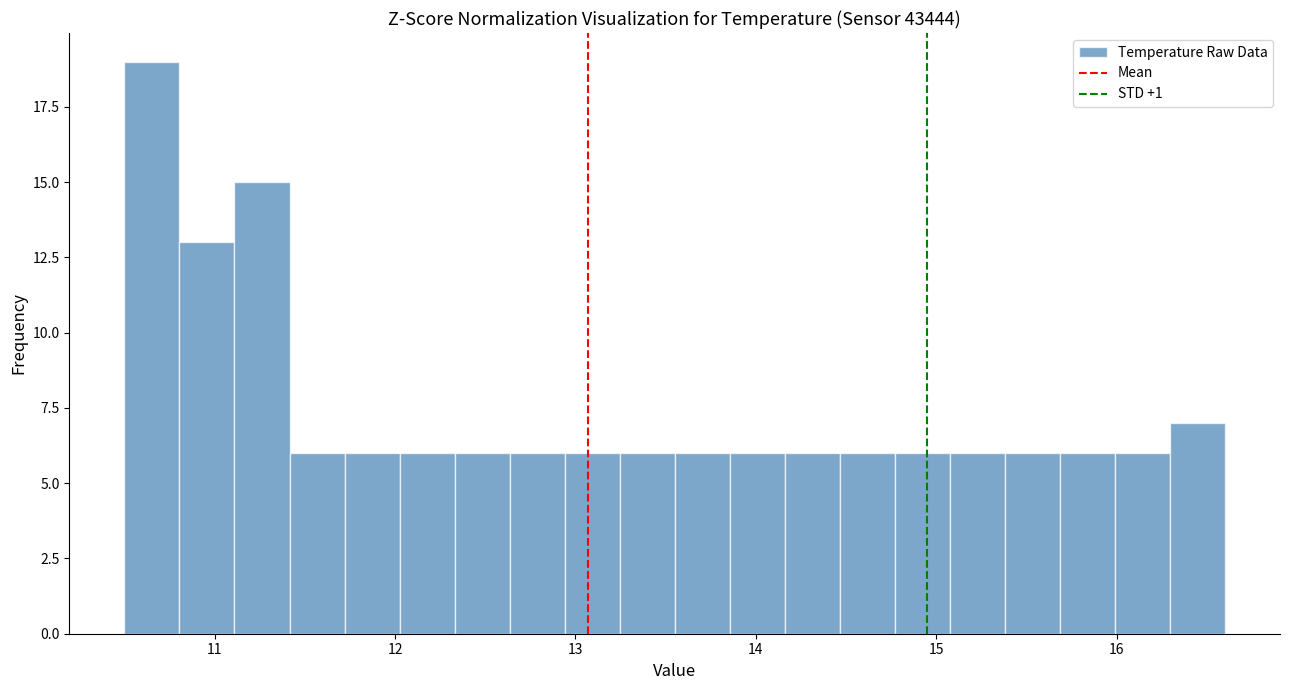

Around what value on the x-axis is the tallest bar? Give the approximate position of its centre, as read against the axis.

10.7